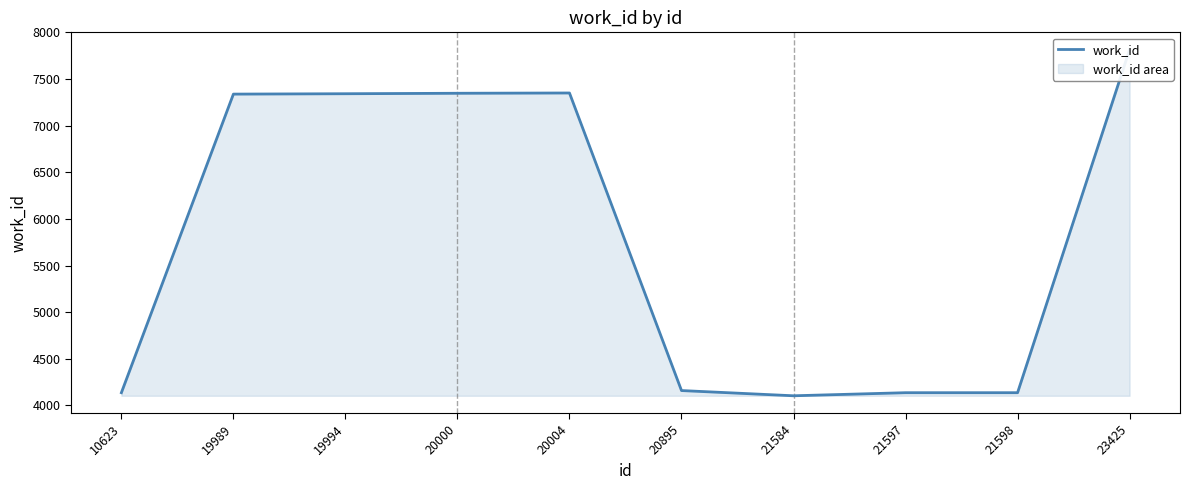

What is the difference between the maximum and minimum values?

3713